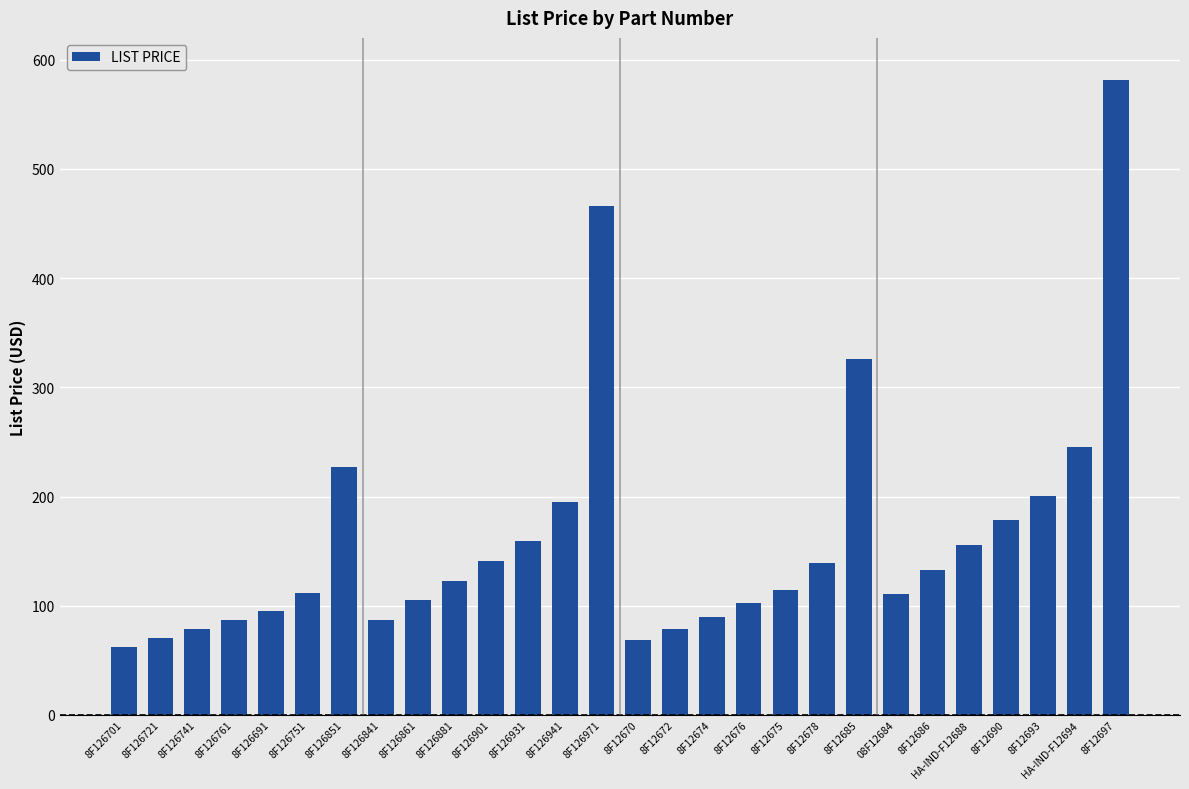

True or false: the data shows 159.1 at 8F126931.

True